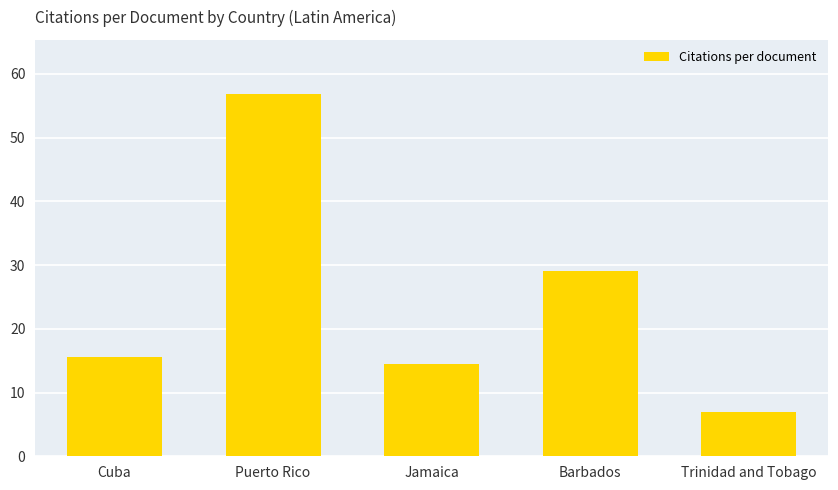

At which category does the chart reach its minimum across all series?

Trinidad and Tobago